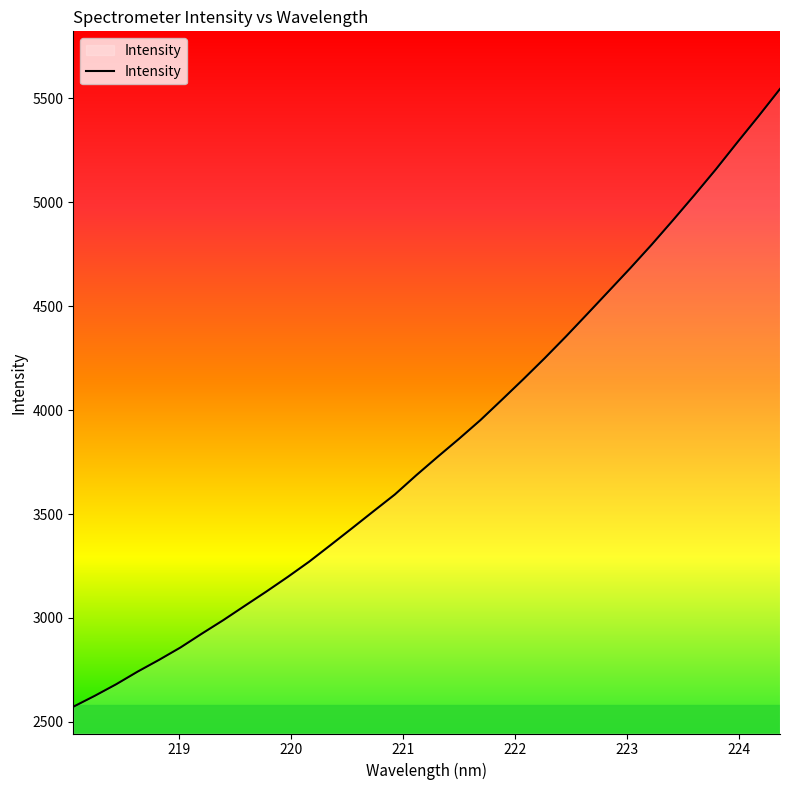

What is the minimum value shown in the chart?

2572.6